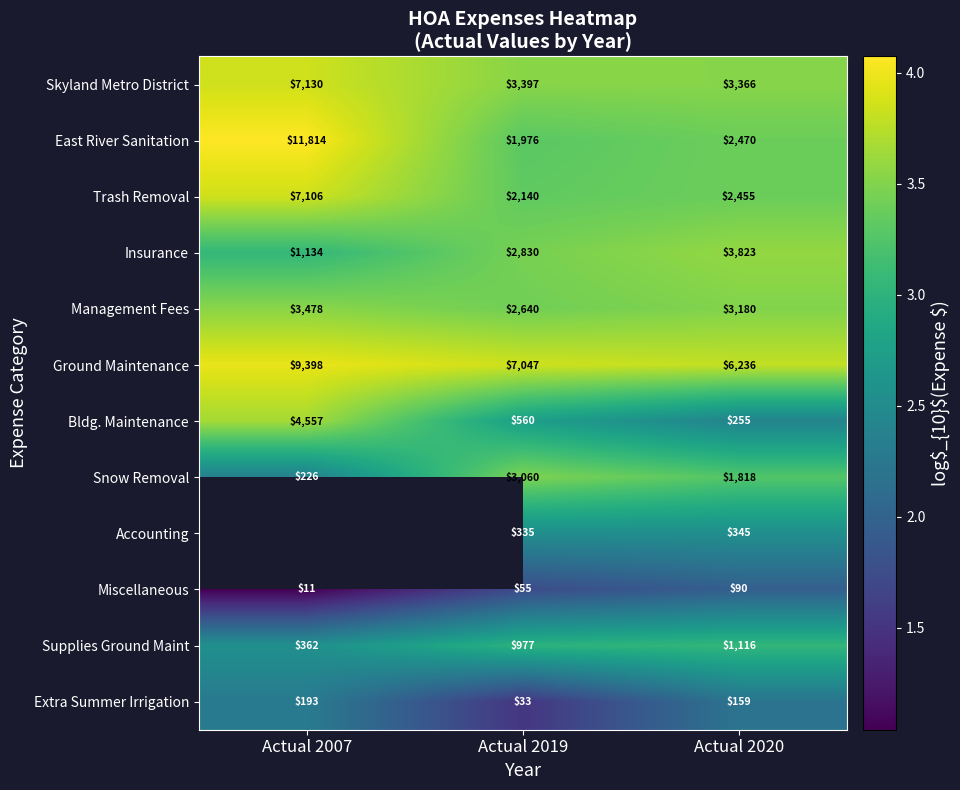

Is the value of East River Sanitation at Actual 2019 greater than the value of Insurance at Actual 2019?

No